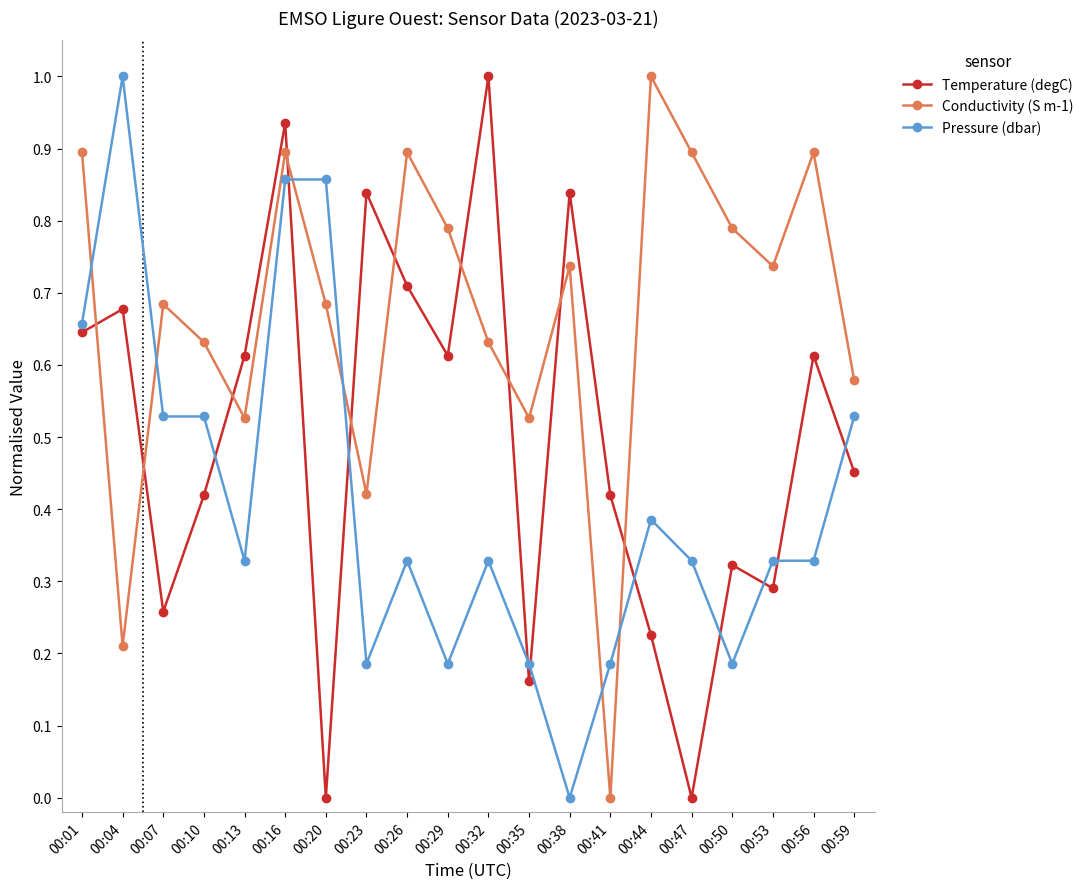

How many Pressure (dbar) values are between 0 and 1?

20